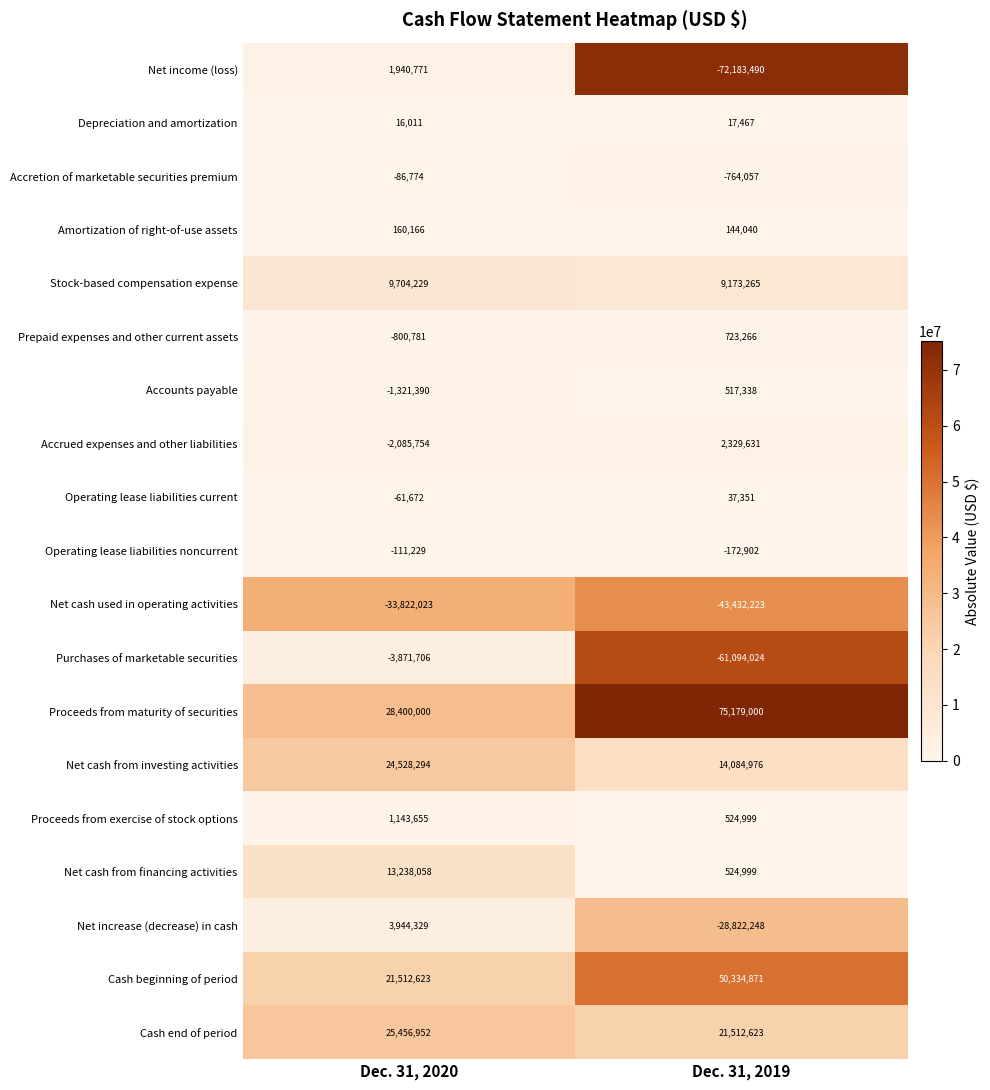

What is the total value across all series at Dec. 31, 2020?

87883759